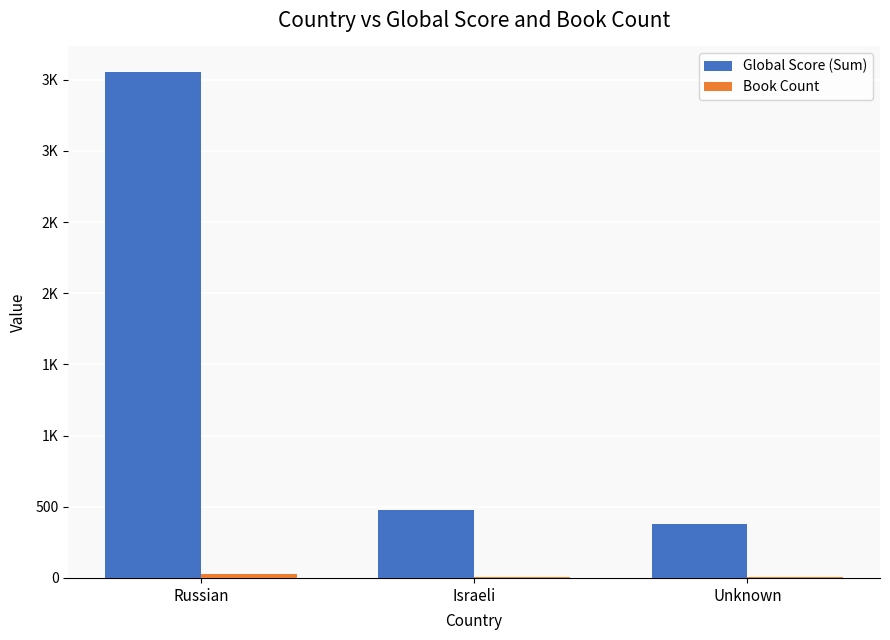

Reading left to right, list all the values displayed in this chart.

Global Score (Sum): 3556	477	378
Book Count: 30	5	6